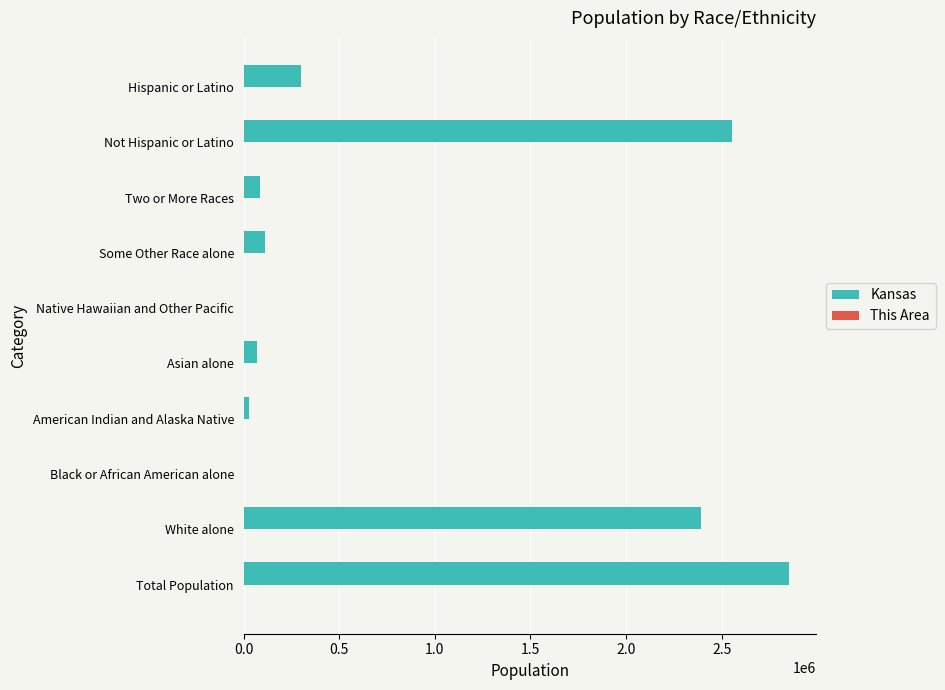

How many series are shown in this chart?

2